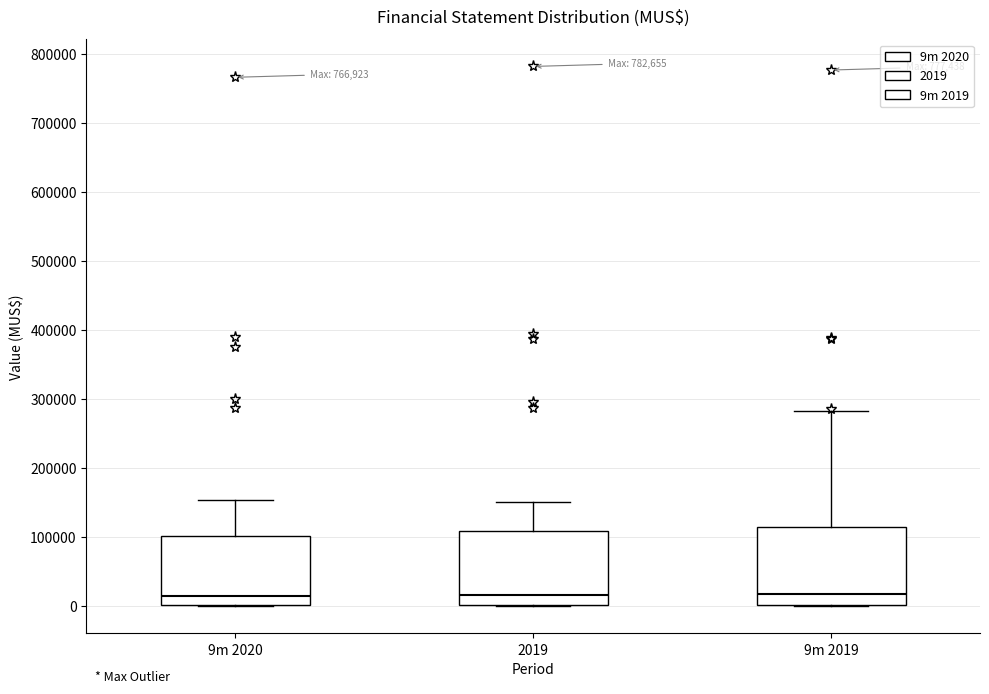

Where is the upper edge of the box for 9m 2020 on the y-axis? The values are not printed on the chart, so give them approximately, as read against the axis.

100000